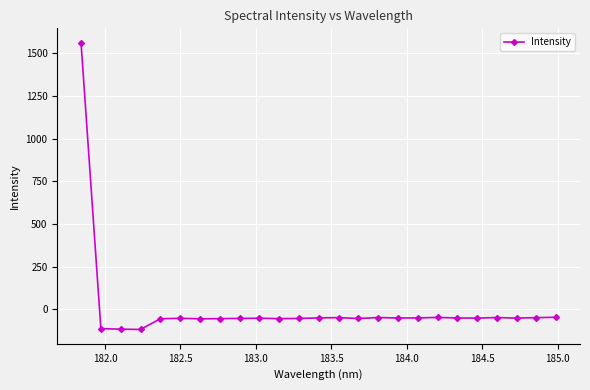

True or false: there are more than 0 points higher than both neighbors.

True